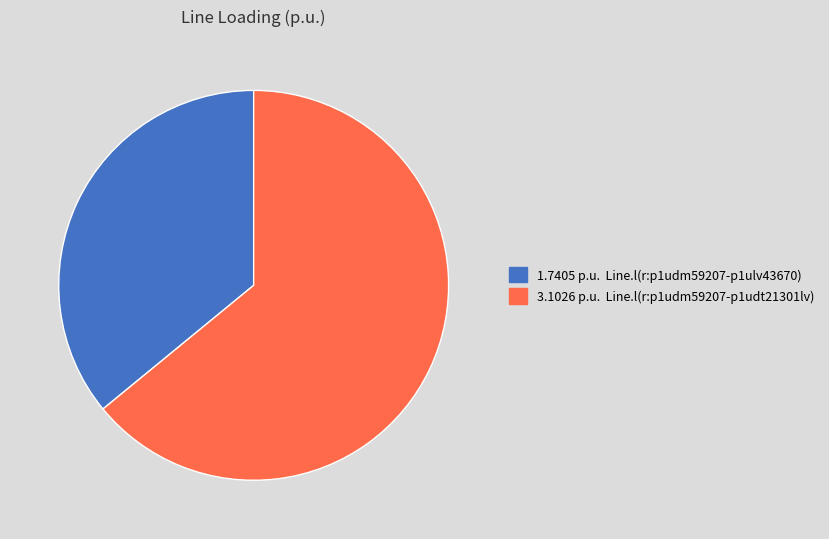

Is there any slice that represents more than half of the pie?

Yes